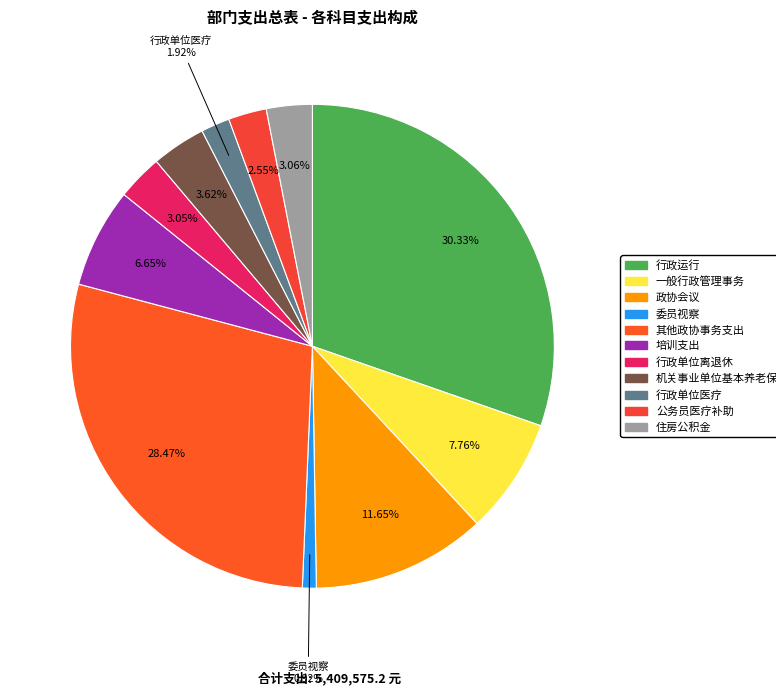

Which category has the smallest portion of the pie?

委员视察